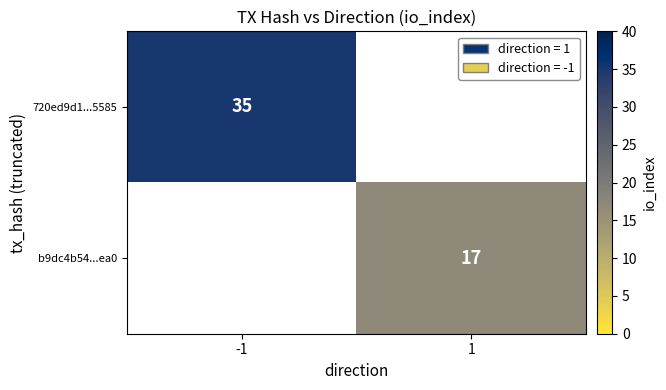

The 720ed9d1...5585 series shows 52.0 at -1. True or false?

False